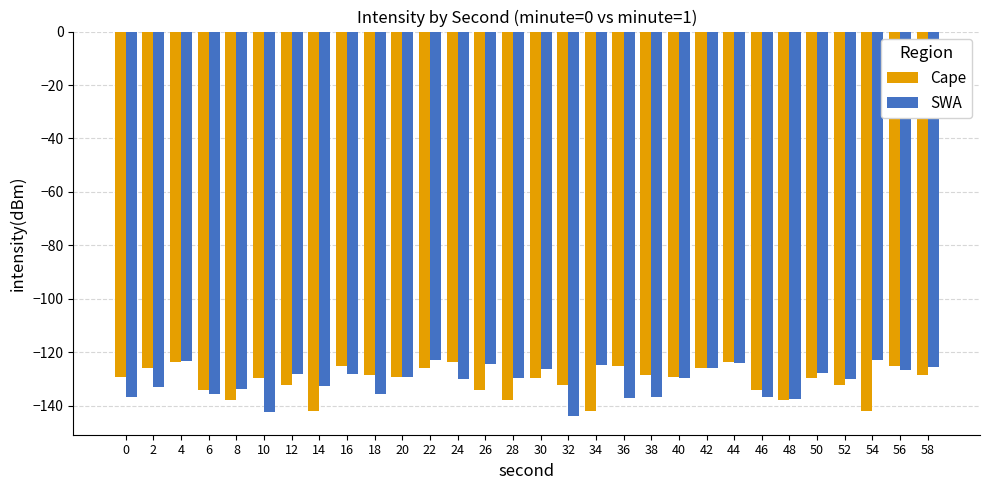

The value of Cape at 36 is -53.6. True or false?

False